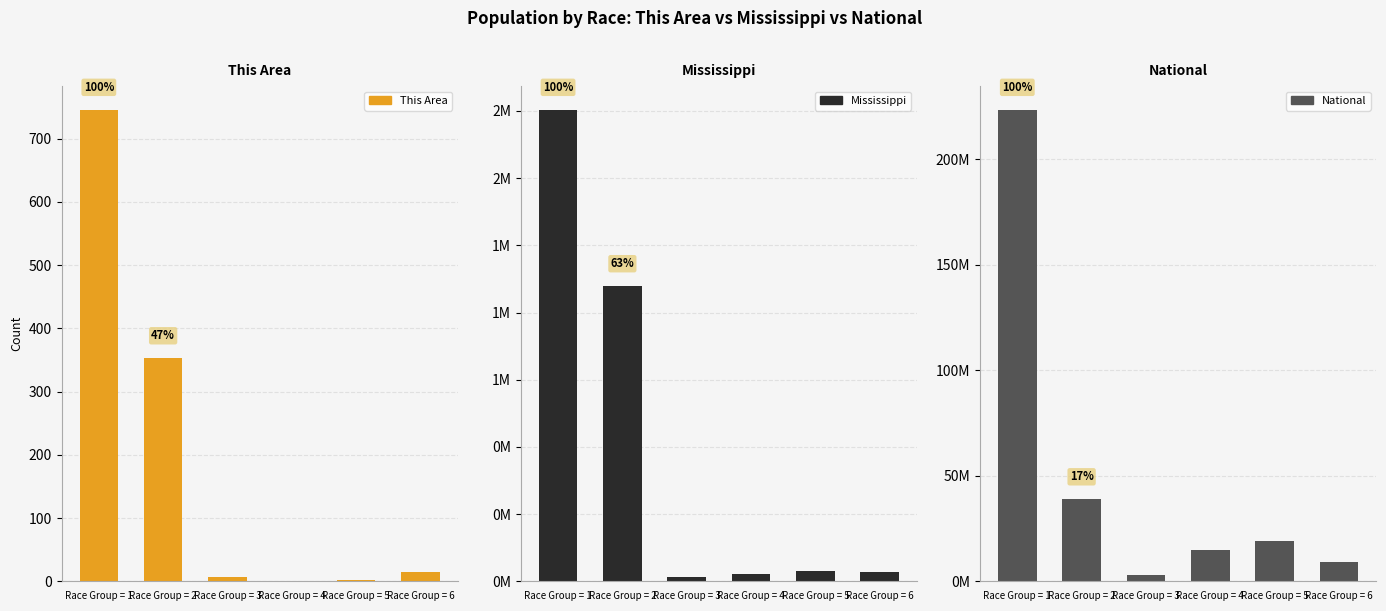

At Race Group = 5, list the series in order from smallest to largest.

This Area, Mississippi, National